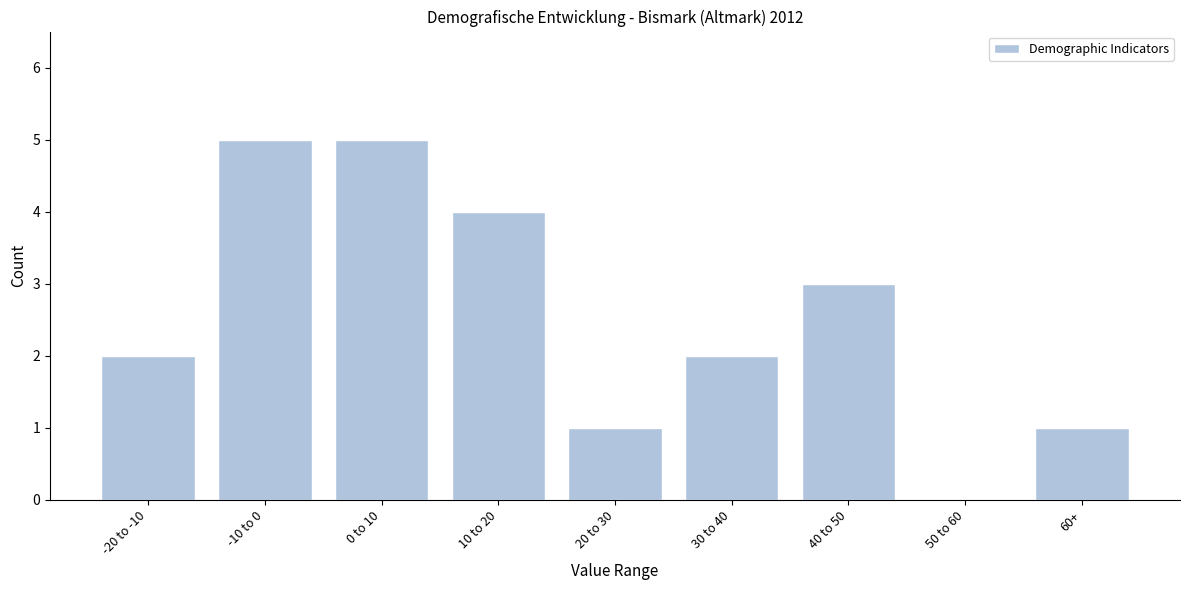

Reading left to right, what are all the values shown in this chart?

-20 to -10=2	-10 to 0=5	0 to 10=5	10 to 20=4	20 to 30=1	30 to 40=2	40 to 50=3	50 to 60=0	60+=1